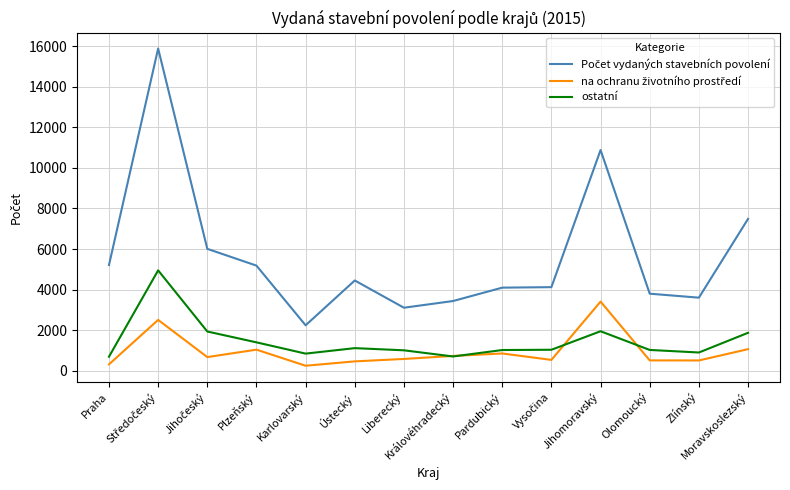

Reading left to right, transcribe all the data shown in this chart.

Počet vydaných stavebních povolení: 5211	15878	6009	5183	2243	4451	3109	3439	4098	4122	10877	3800	3604	7485
na ochranu životního prostředí: 319	2509	677	1043	251	466	585	734	855	539	3411	514	511	1068
ostatní: 696	4949	1937	1403	848	1118	1011	707	1025	1038	1950	1029	903	1873